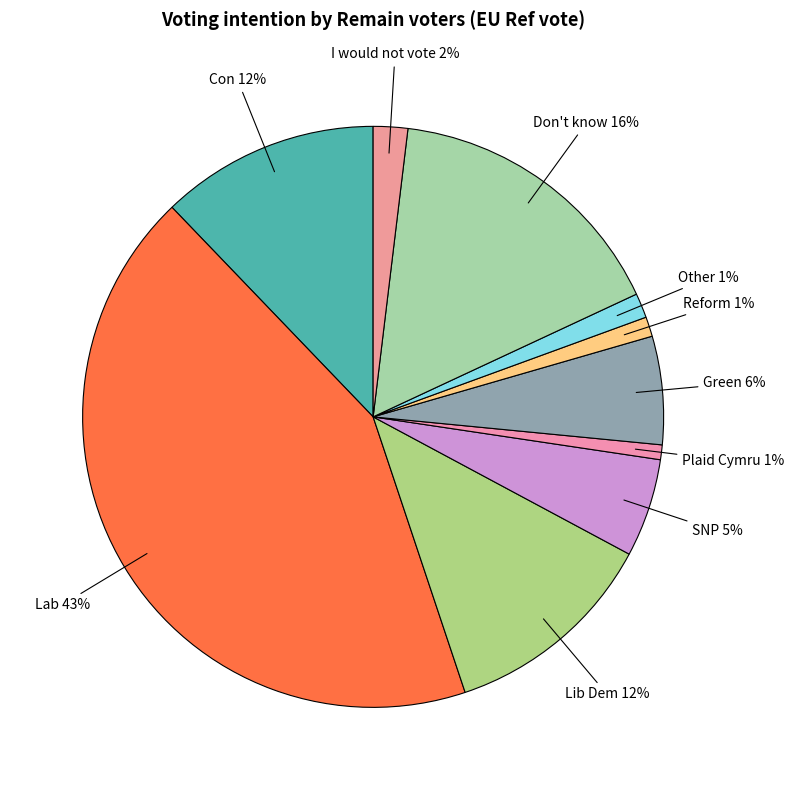

To the nearest percent, what percentage of the pie is Reform?

1%